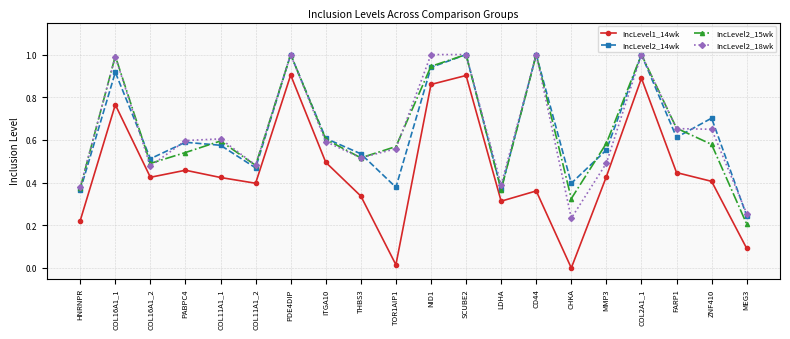

What is the sum of the IncLevel2_14wk values at COL16A1_2 and COL11A1_2?

1.0